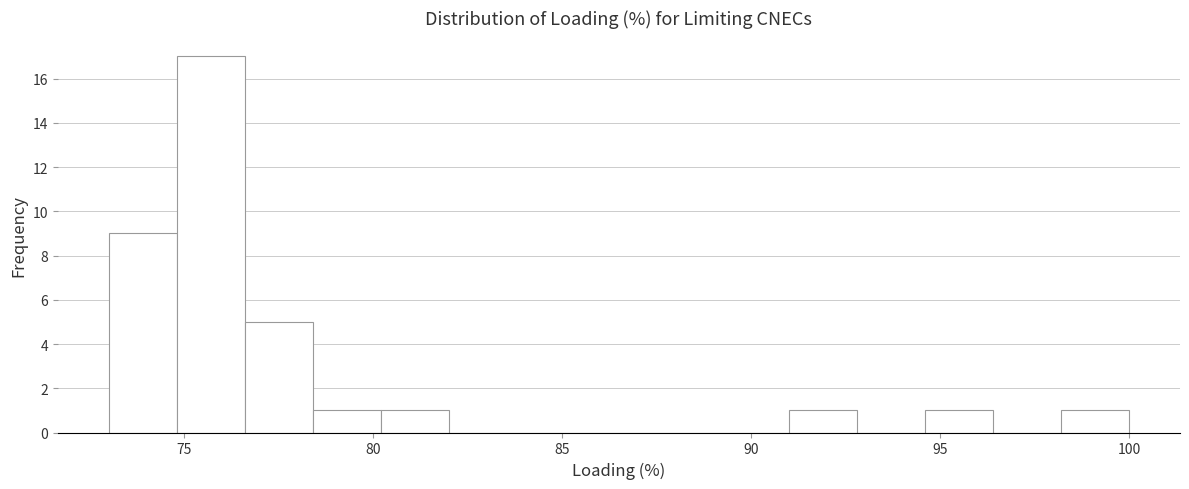

Around what value on the x-axis is the tallest bar? Give the approximate position of its centre, as read against the axis.

75.5